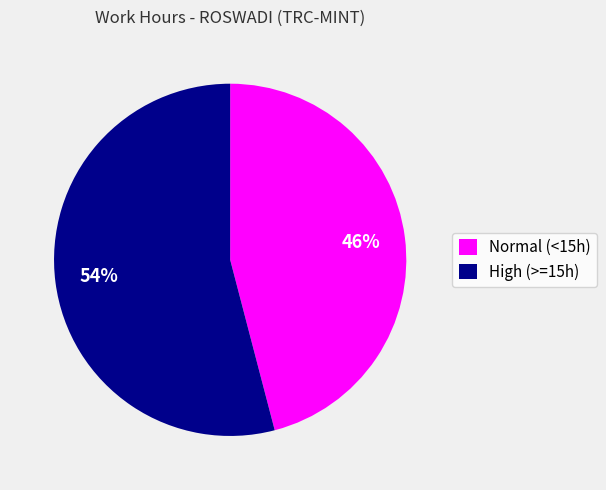

To the nearest percent, what is the combined percentage of High (>=15h) and Normal (<15h)?

100%